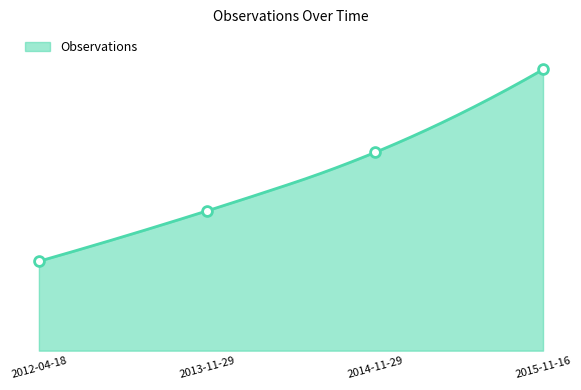

What is the change in value from 2014-11-29 to 2015-11-16?

+413